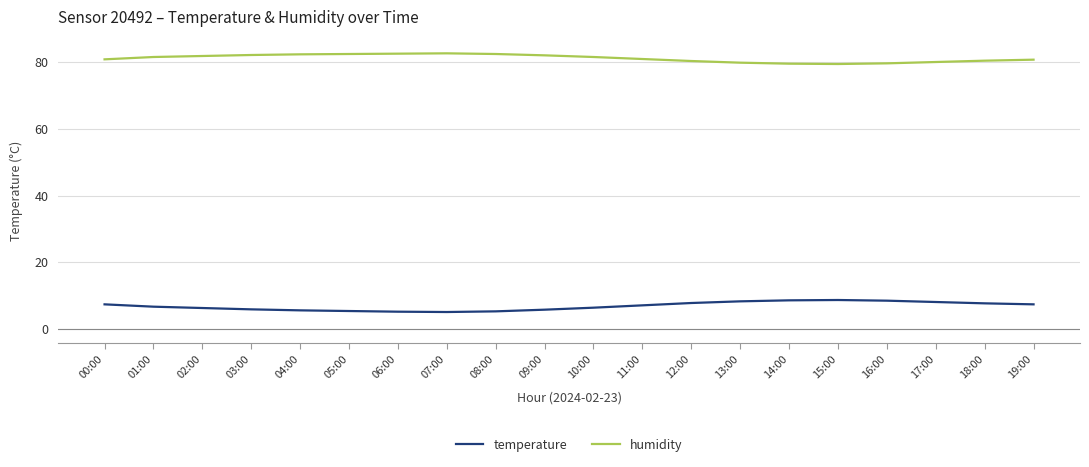

At how many categories does at least one series exceed 40?

20